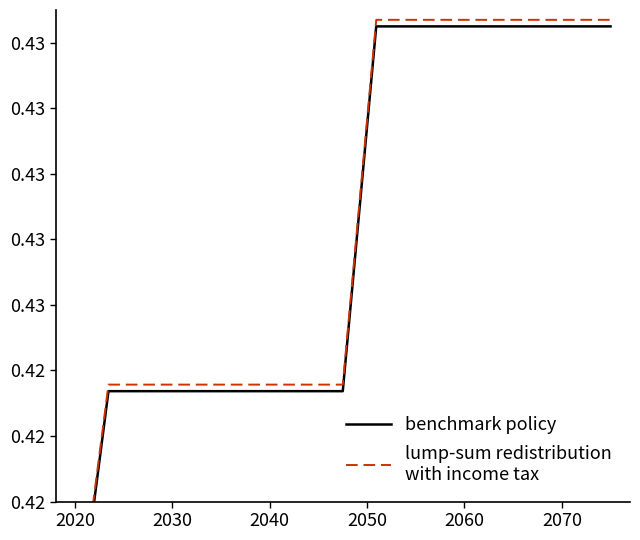

What are all the series names shown in the legend?

benchmark policy, lump-sum redistribution
with income tax